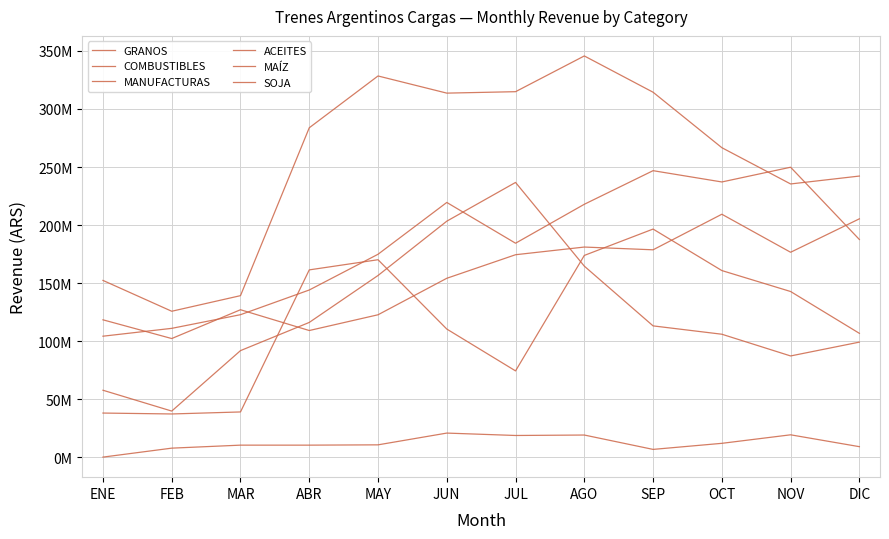

What is the average value of the ACEITES series?

12000639.6